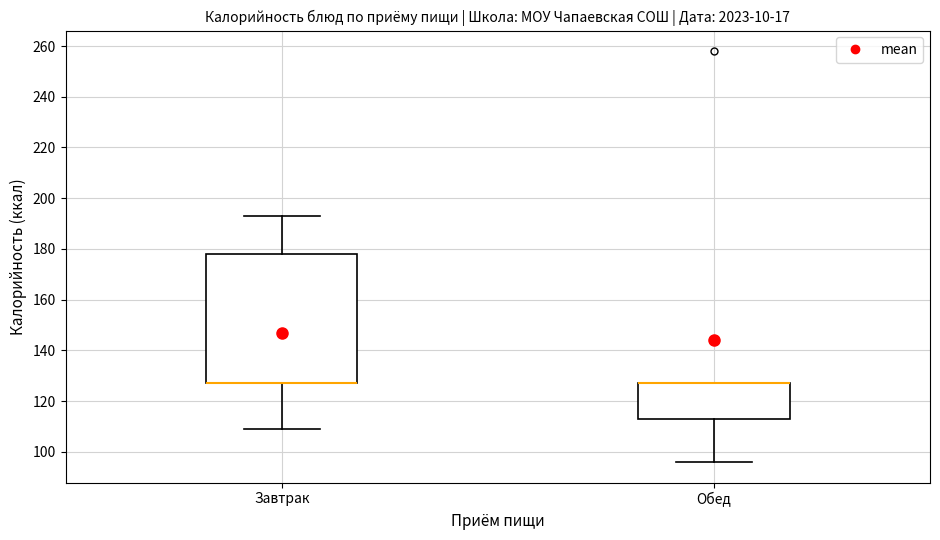

Reading left to right, read every box against the y-axis: the position of its median line, the range the box covers, and the ends of its whiskers. The values are not printed on the chart, so give them approximately, as read against the axis.

Завтрак: median 128 (drawn on the box's lower edge), box 128 to 178, whiskers 110 to 194
Обед: median 128 (drawn on the box's upper edge), box 114 to 128, whiskers 96 to 128